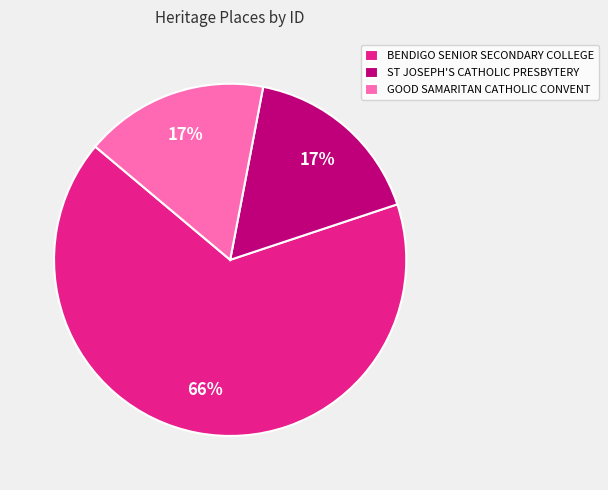

Which has a higher value, GOOD SAMARITAN CATHOLIC CONVENT or BENDIGO SENIOR SECONDARY COLLEGE?

BENDIGO SENIOR SECONDARY COLLEGE